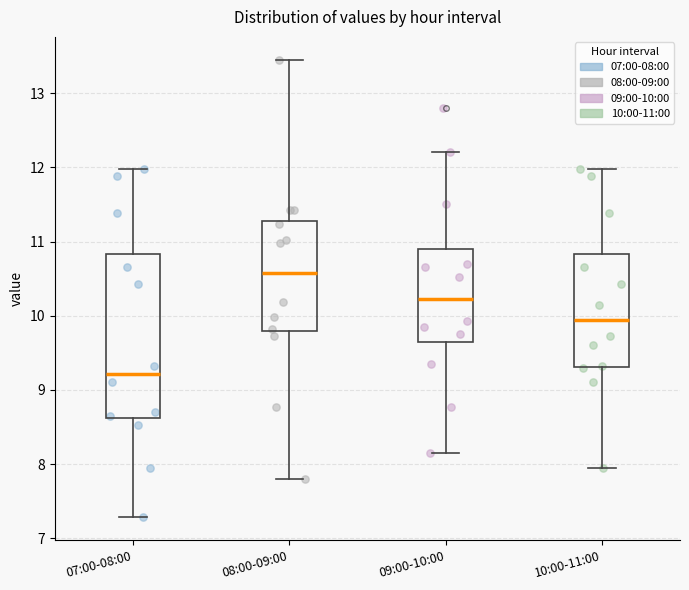

Where does the median line of the box for 10:00-11:00 sit on the y-axis? The values are not printed on the chart, so give them approximately, as read against the axis.

9.9